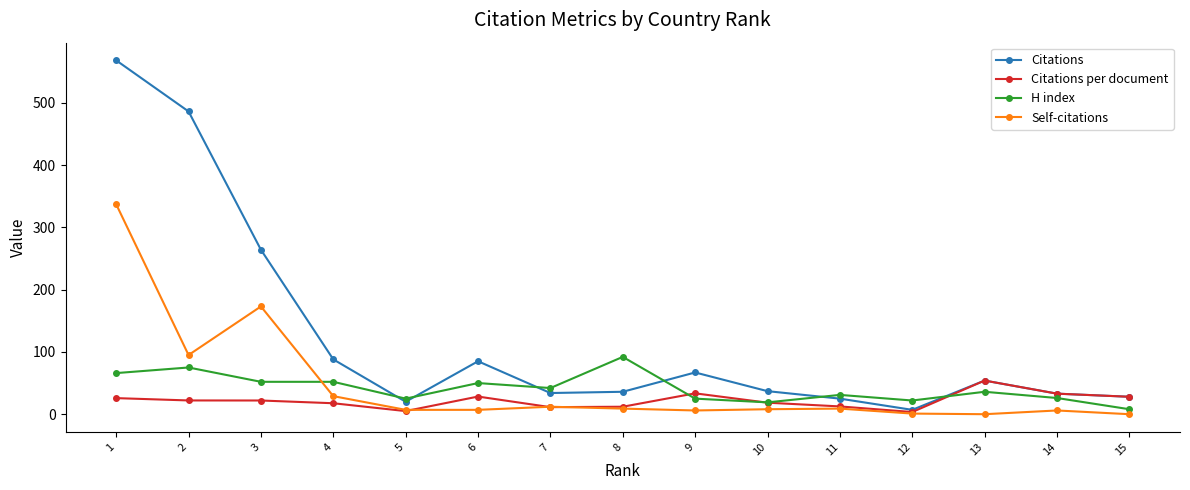

Which series changed the most between 2 and 6?

Citations